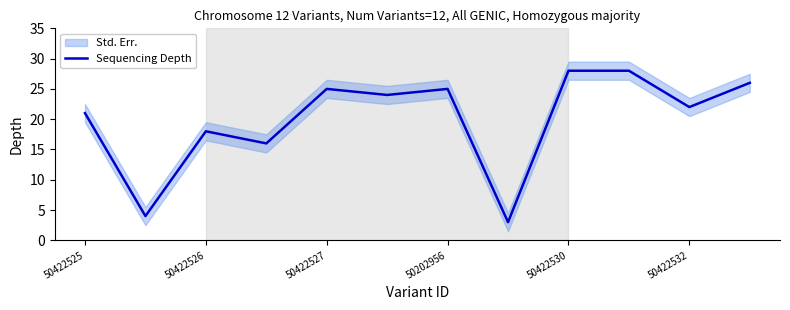

What is the label of the 12th point from the left?

11